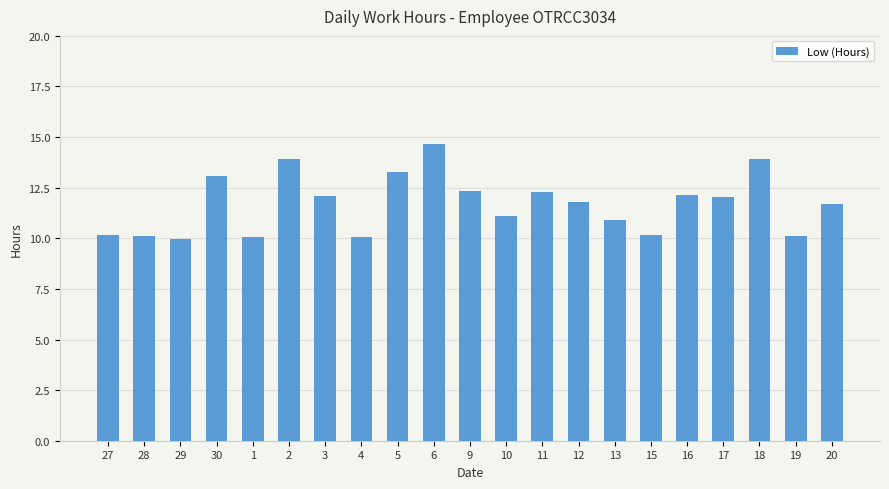

Between 9 and 1, which is larger?

9